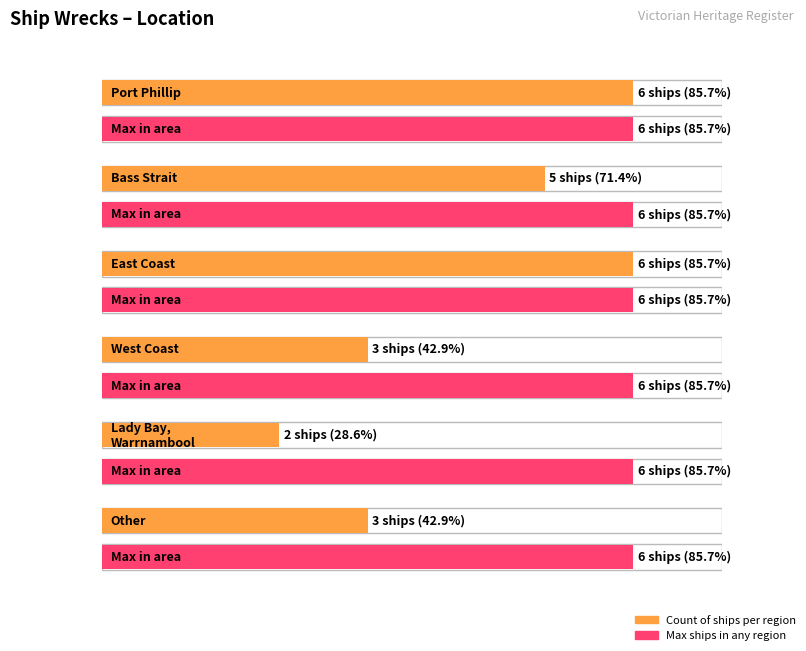

What is the change in value from Bass Strait to Lady Bay, Warrnambool?

-3